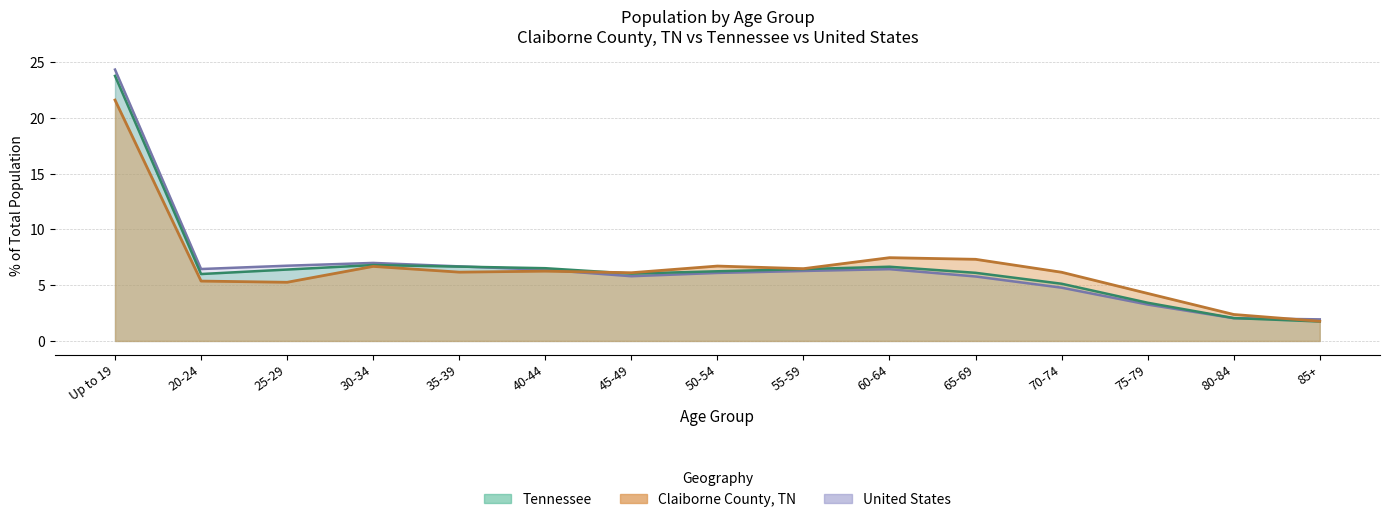

What is the sum of the Claiborne County, TN values at 65-69 and 50-54?

14.0